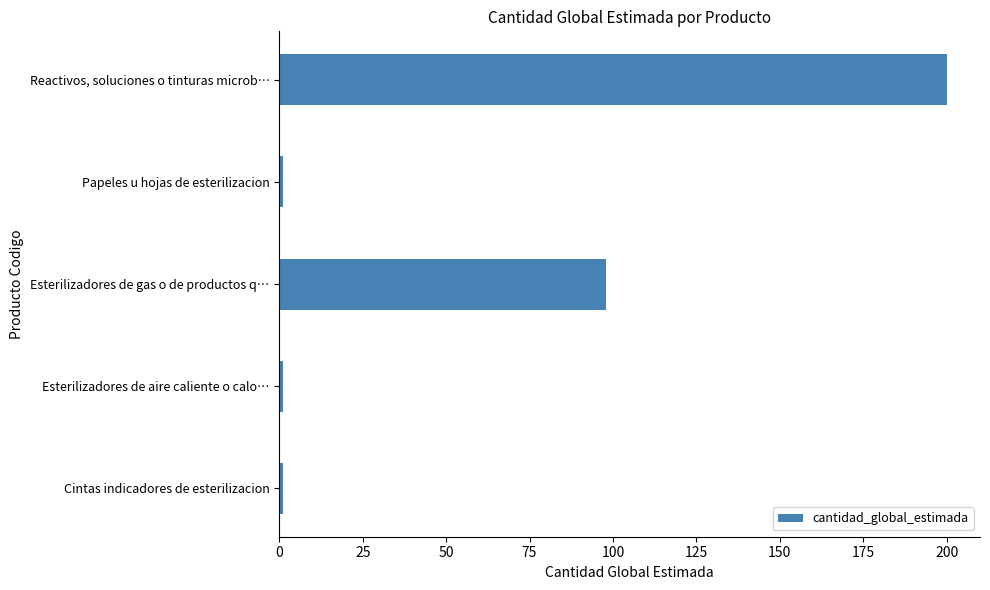

Count the values in the range 1 to 98.

4